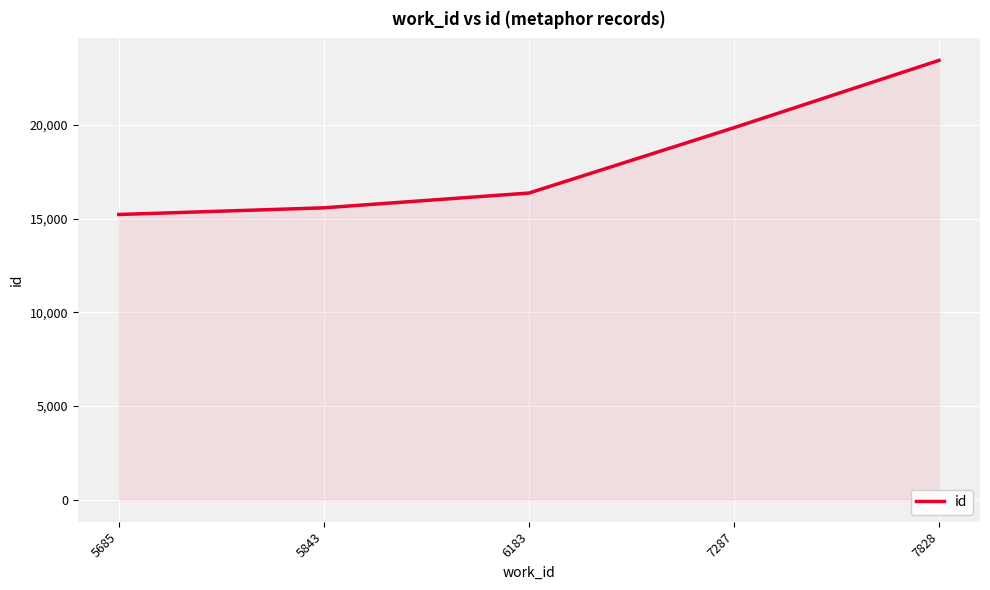

Approximately how many times larger is the value at 7828 compared to 7287?

1.2